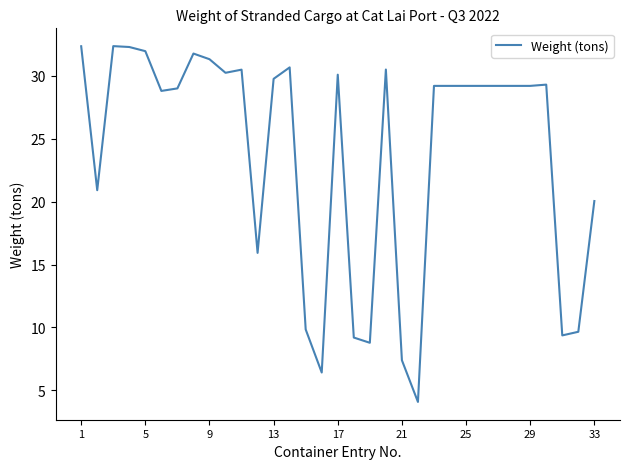

What is the minimum value shown in the chart?

4.1